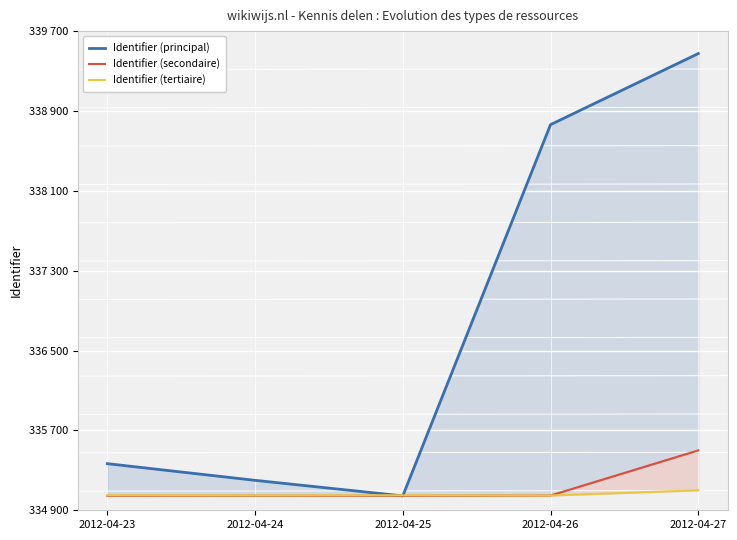

Reading left to right, what are all the values shown in this chart?

Identifier (principal): 2012-04-23=335367	2012-04-24=335200	2012-04-25=335044	2012-04-26=338763	2012-04-27=339475
Identifier (secondaire): 2012-04-23=335045	2012-04-24=335046	2012-04-25=335045	2012-04-26=335048	2012-04-27=335500
Identifier (tertiaire): 2012-04-23=335050	2012-04-24=335049	2012-04-25=335050	2012-04-26=335048	2012-04-27=335100